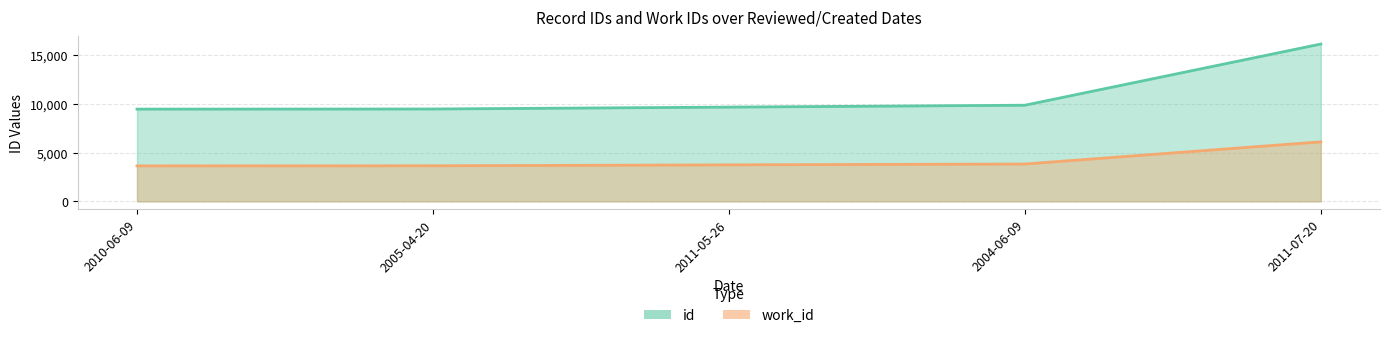

What is the average value of the id series?

10918